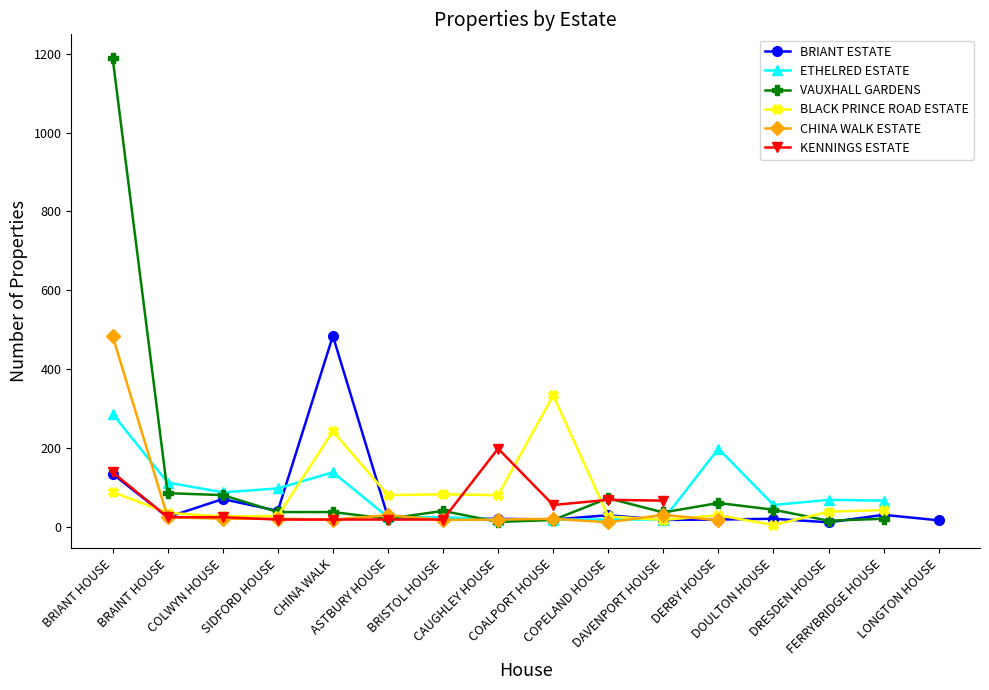

What is the highest value of the BRIANT ESTATE series?

484